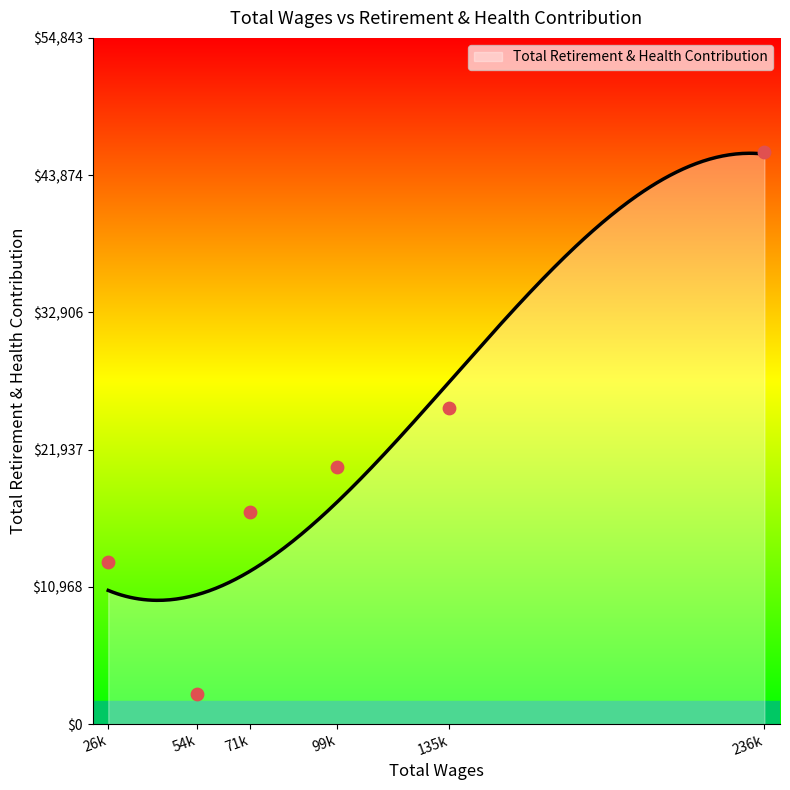

What is the change in value from 236502.0 to 54650.0?

-43285